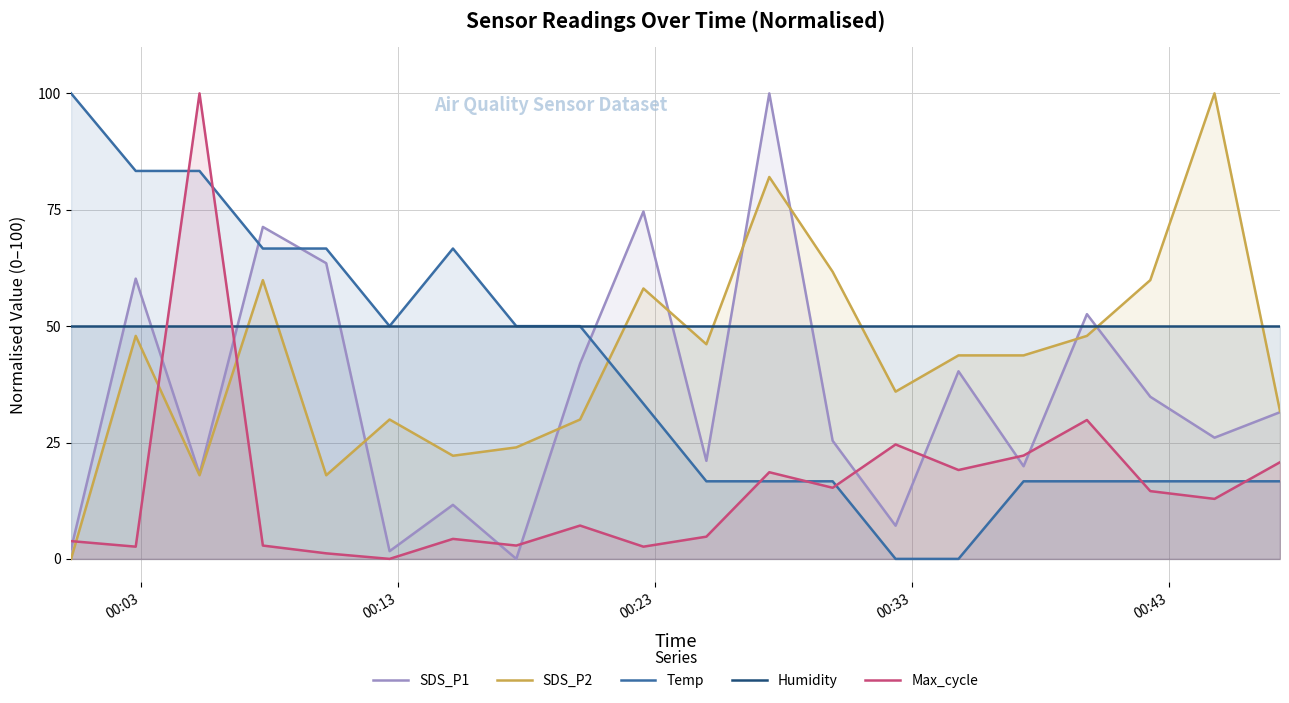

True or false: Temp and SDS_P1 intersect in this chart.

True